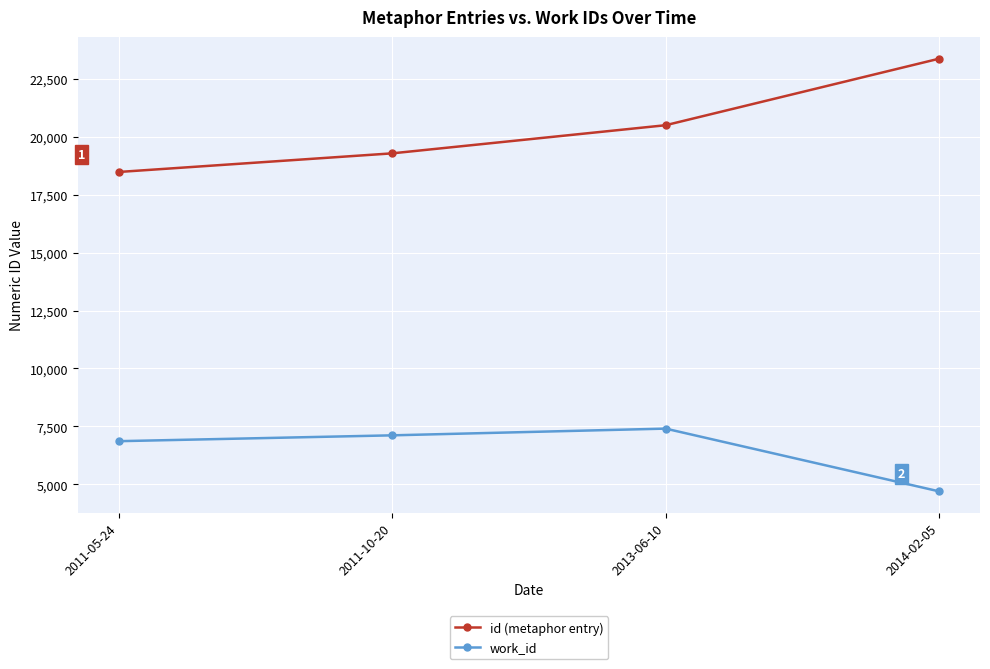

What is the label of the 1st point from the left?

2011-05-24